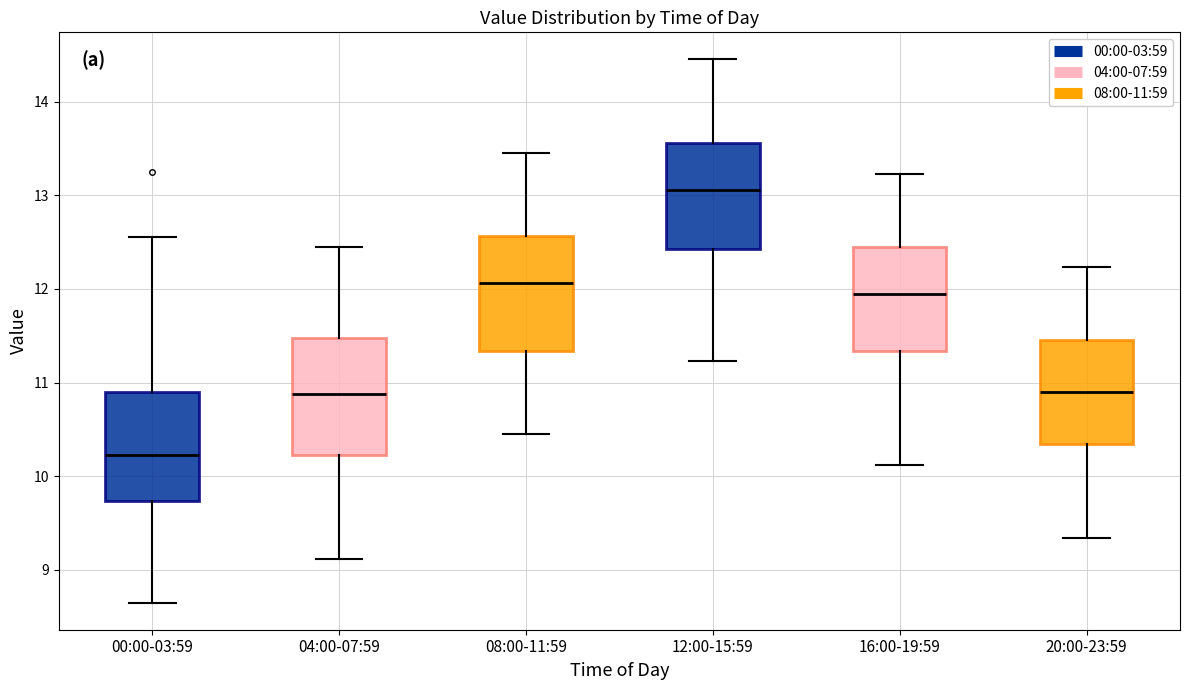

Where is the lower edge of the box for 20:00-23:59 on the y-axis? The values are not printed on the chart, so give them approximately, as read against the axis.

10.3